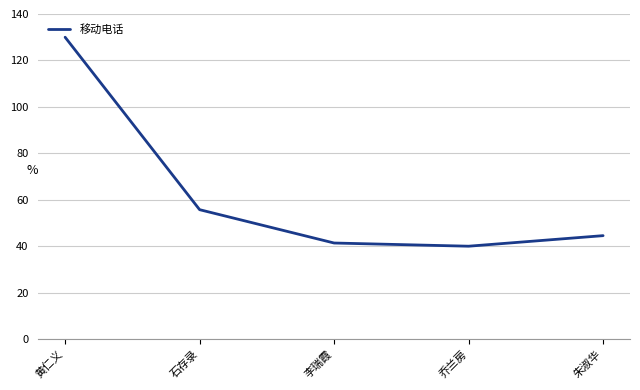

The value at 李瑞霞 is 41.4. True or false?

True